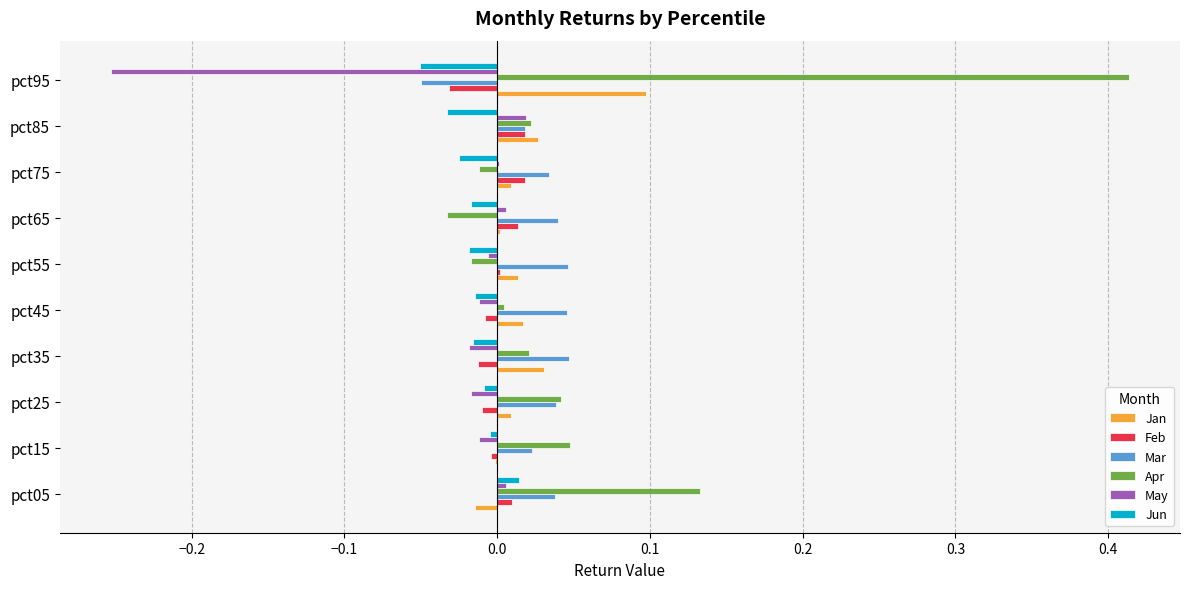

Is it true that Jan equals 0.0 at pct55?

True